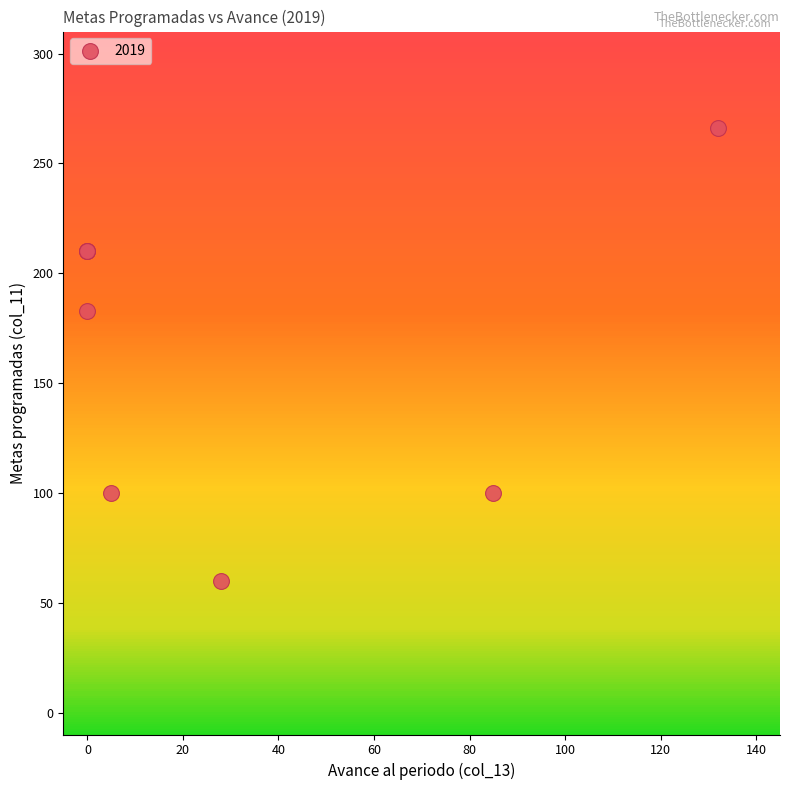

What Y value in the scatter plot is closest to 163?

183